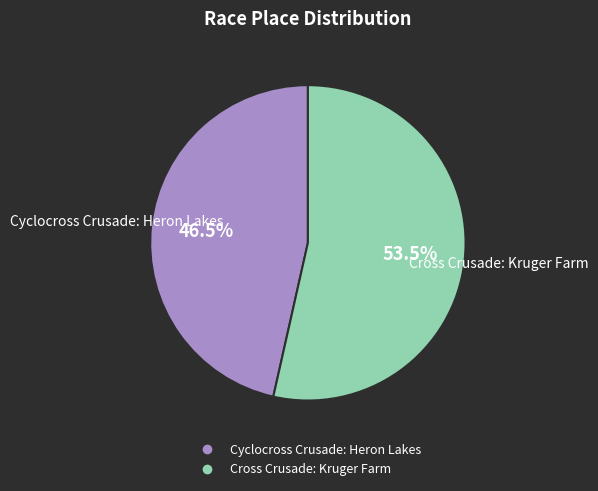

Count the number of slices in the pie.

2